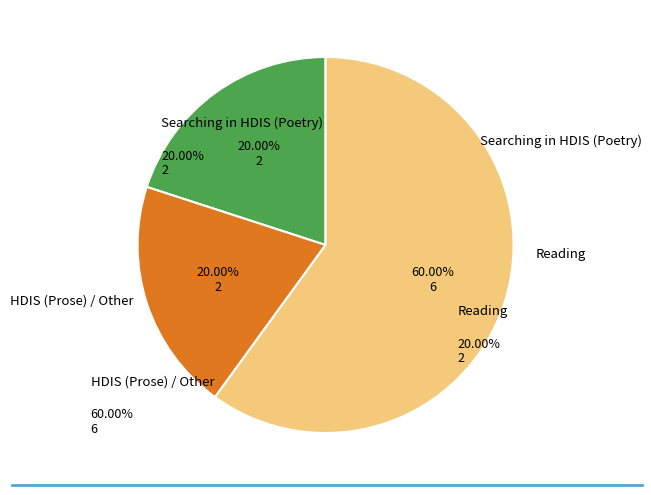

Does any single category account for the majority?

Yes